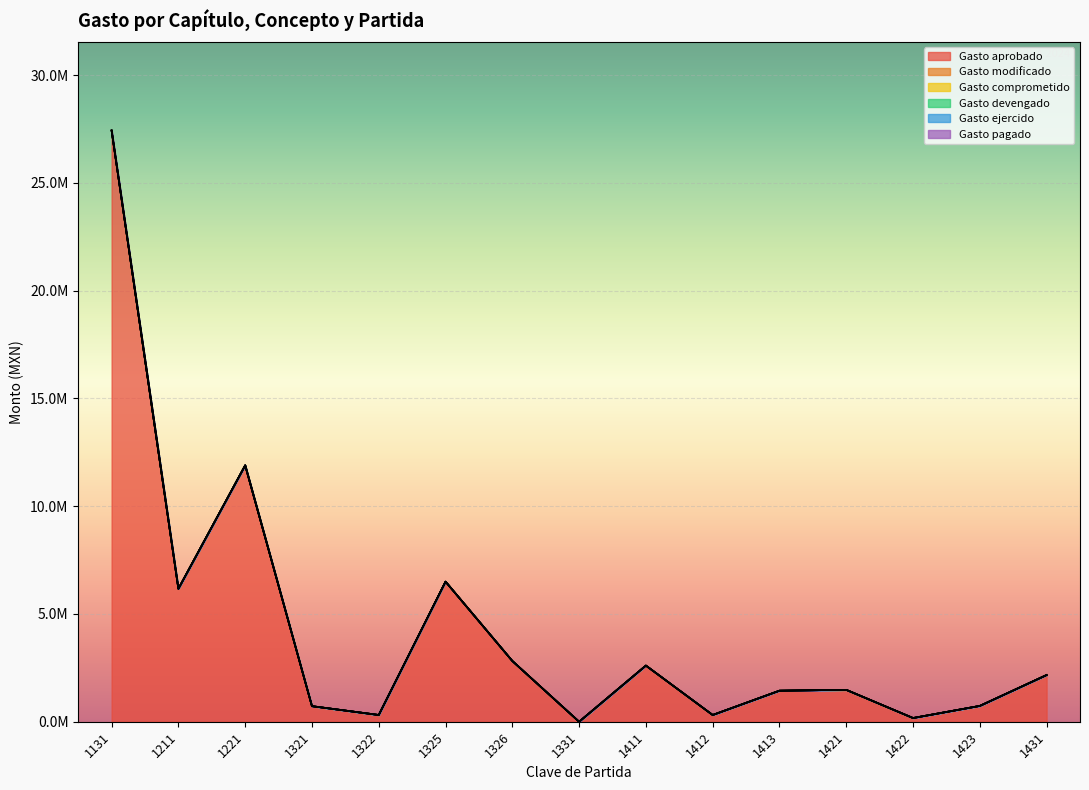

At which category does the chart reach its peak across all series?

1131